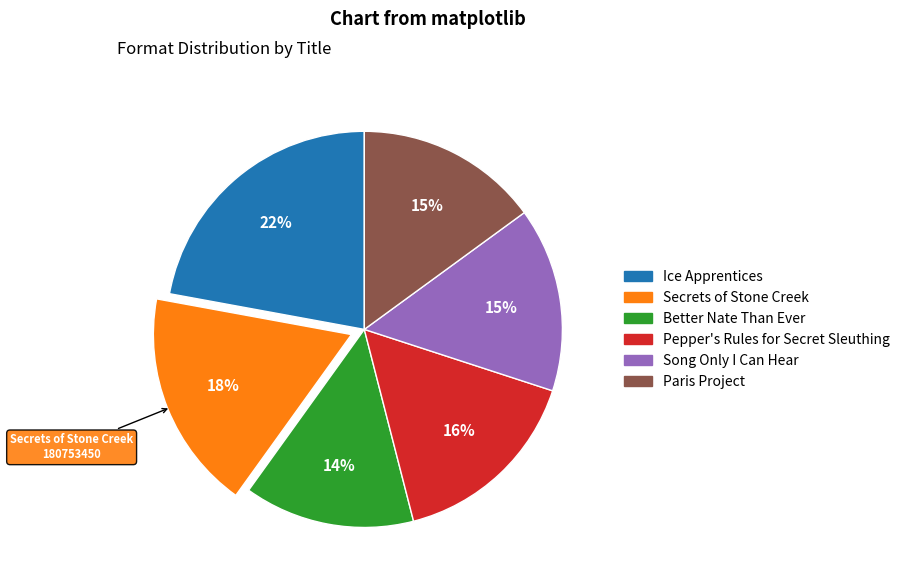

Which slice is the largest?

Ice Apprentices